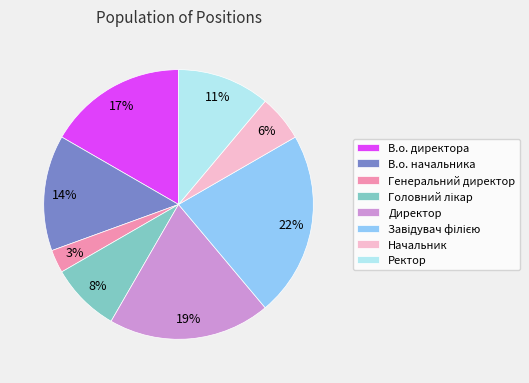

Combined, do В.о. директора and Директор account for over 50%?

No